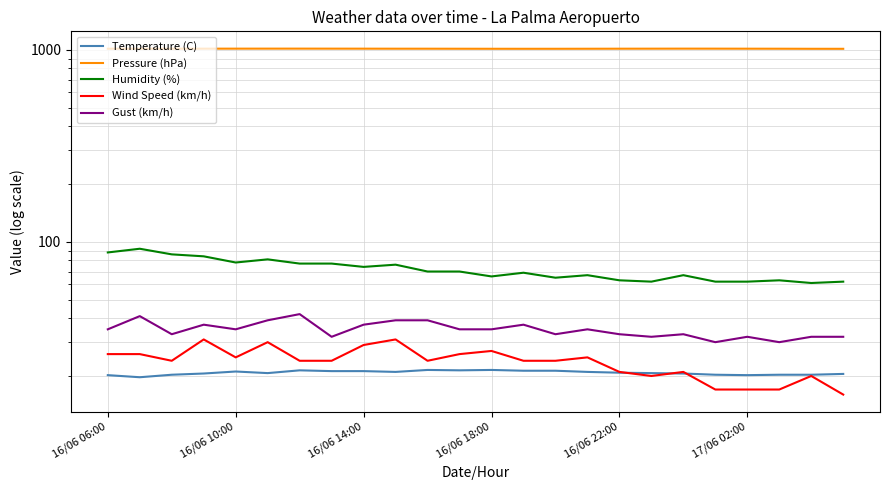

Which category has the highest value across all series?

6